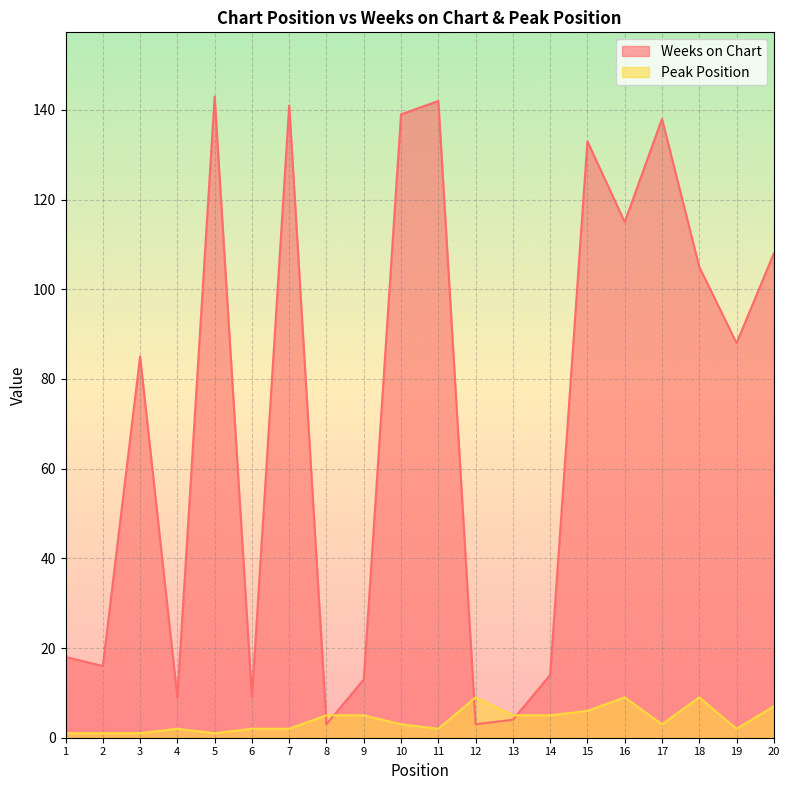

What is the value of the Peak Position point at the 9th from the left?

5